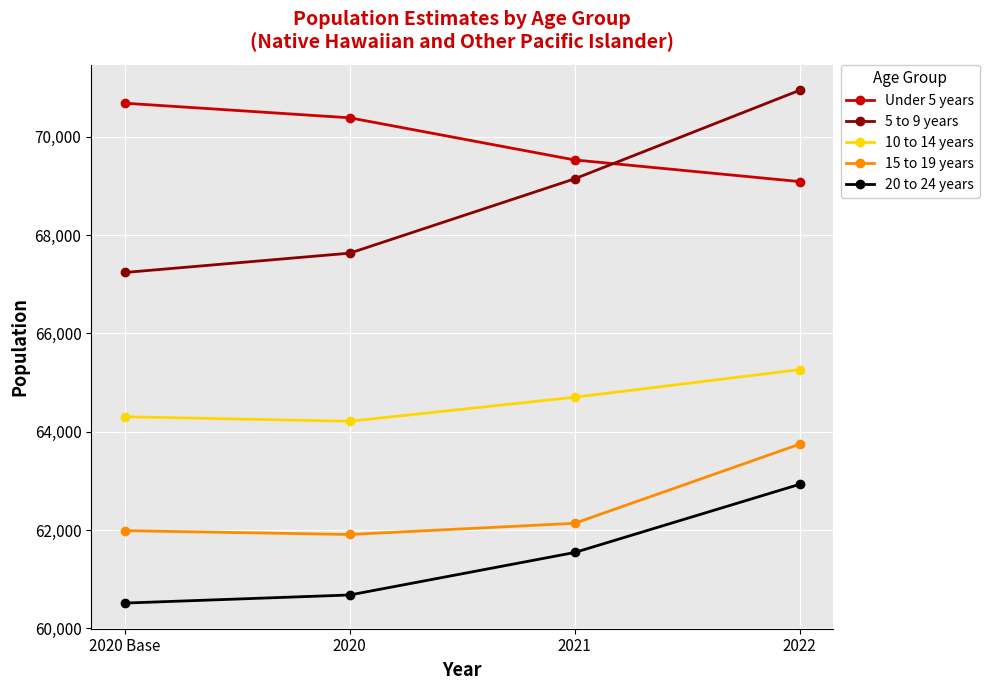

Which series has the largest total across all categories?

Under 5 years